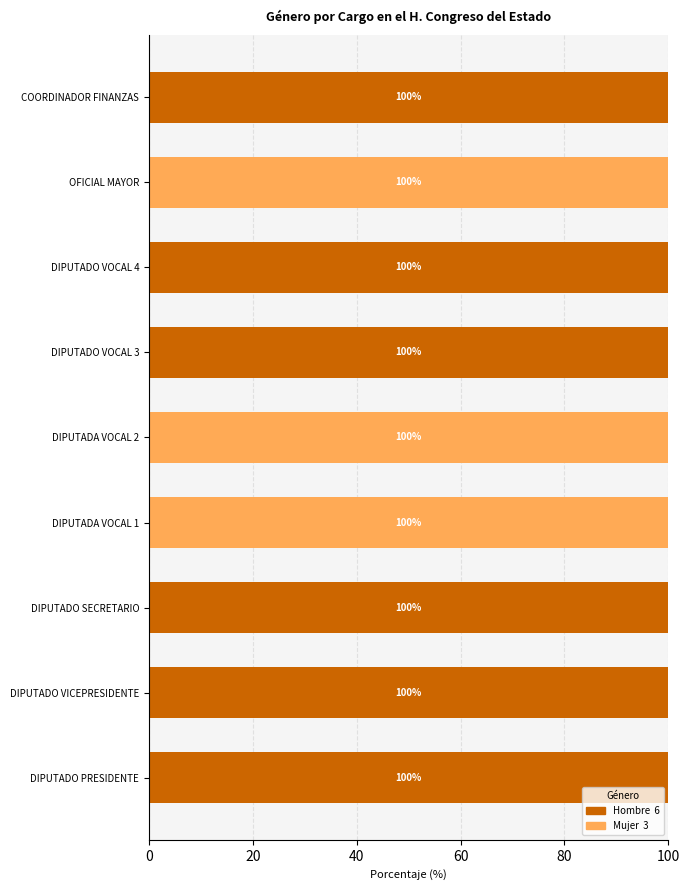

Count the number of data series in this chart.

2